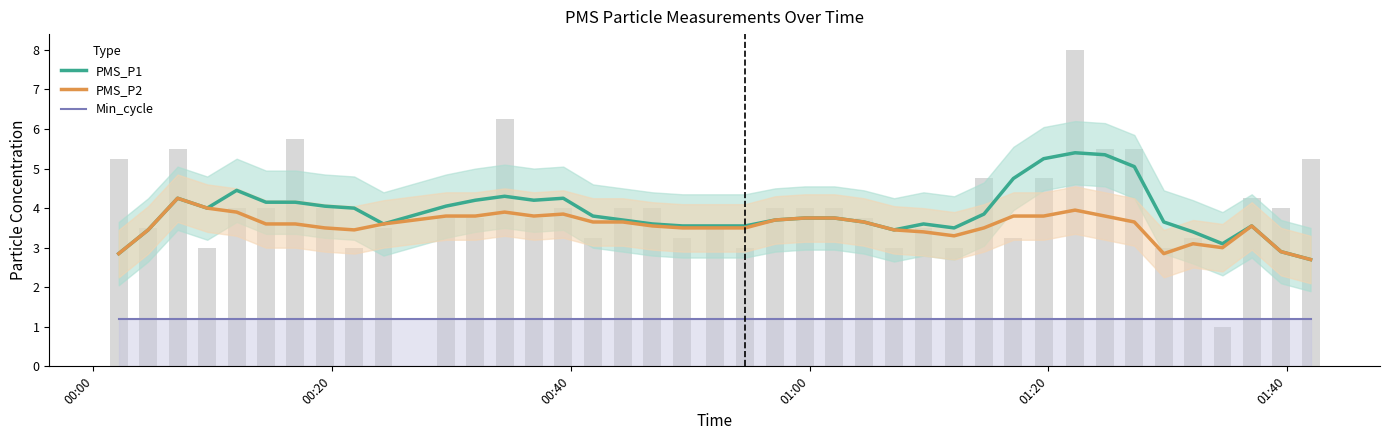

Which series has the largest range (max minus min)?

PMS_P1